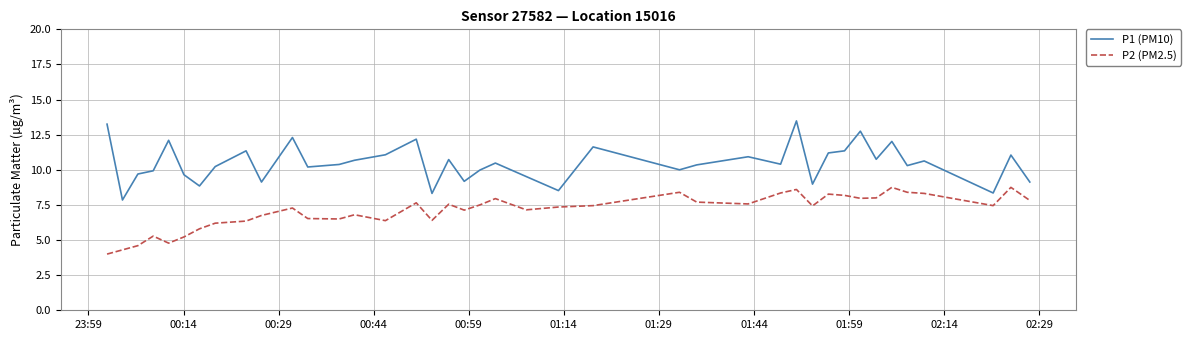

What are all the series names shown in the legend?

P1 (PM10), P2 (PM2.5)